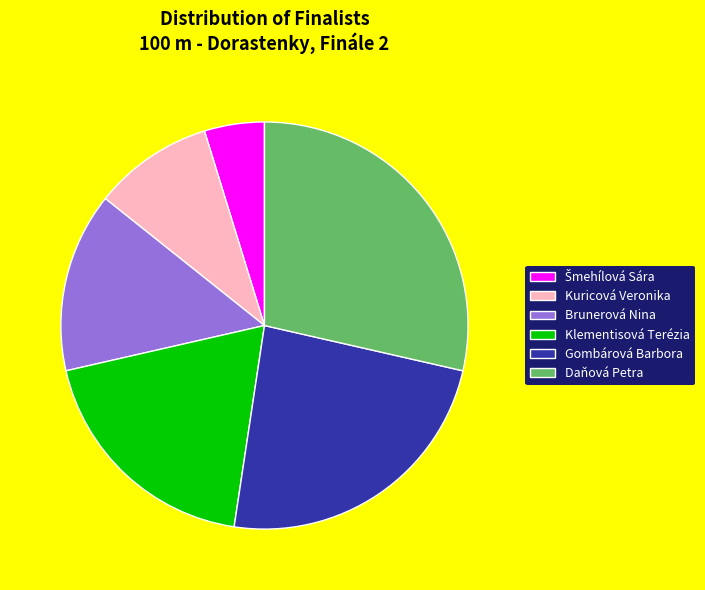

Is it true that Gombárová Barbora is 32% of the pie?

False